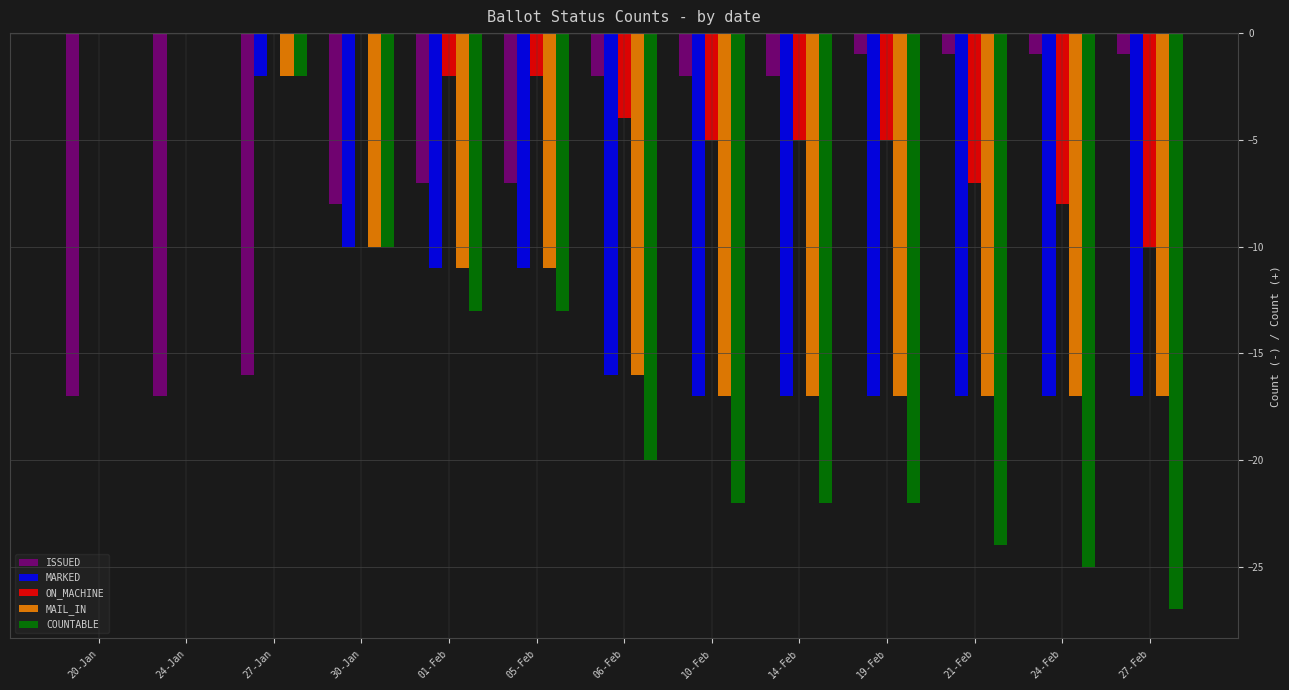

How many groups of bars are there?

13